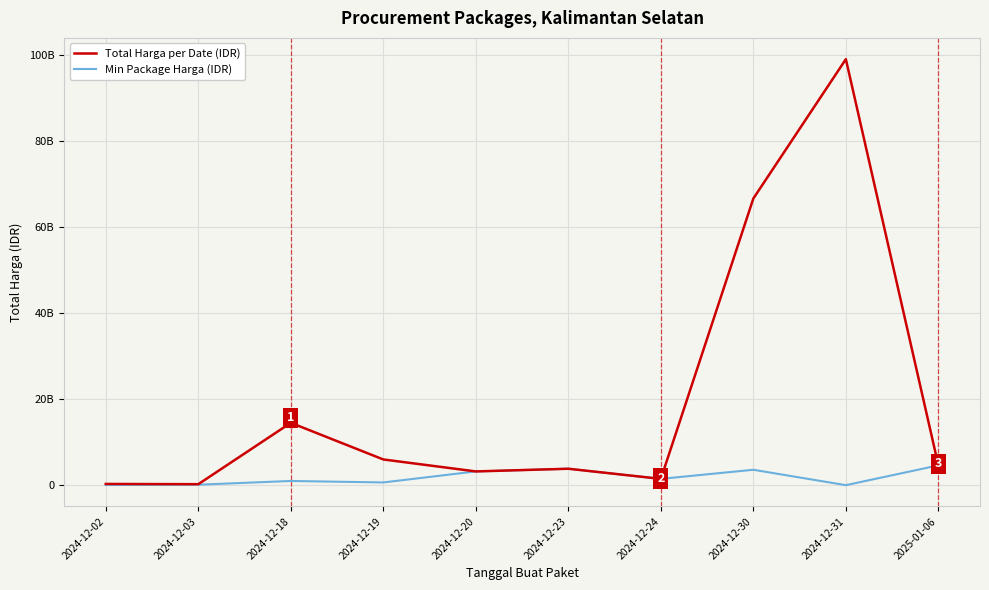

What is the difference between the maximum and second lowest values in the Total Harga per Date (IDR) series?

98758123284